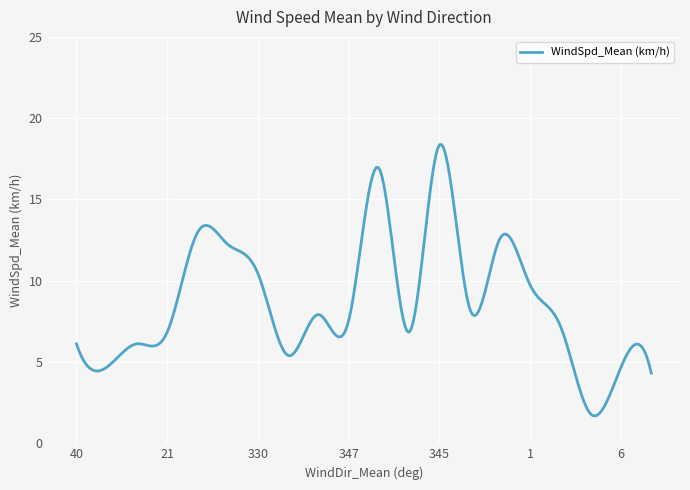

What is the maximum value shown in the chart?

18.4